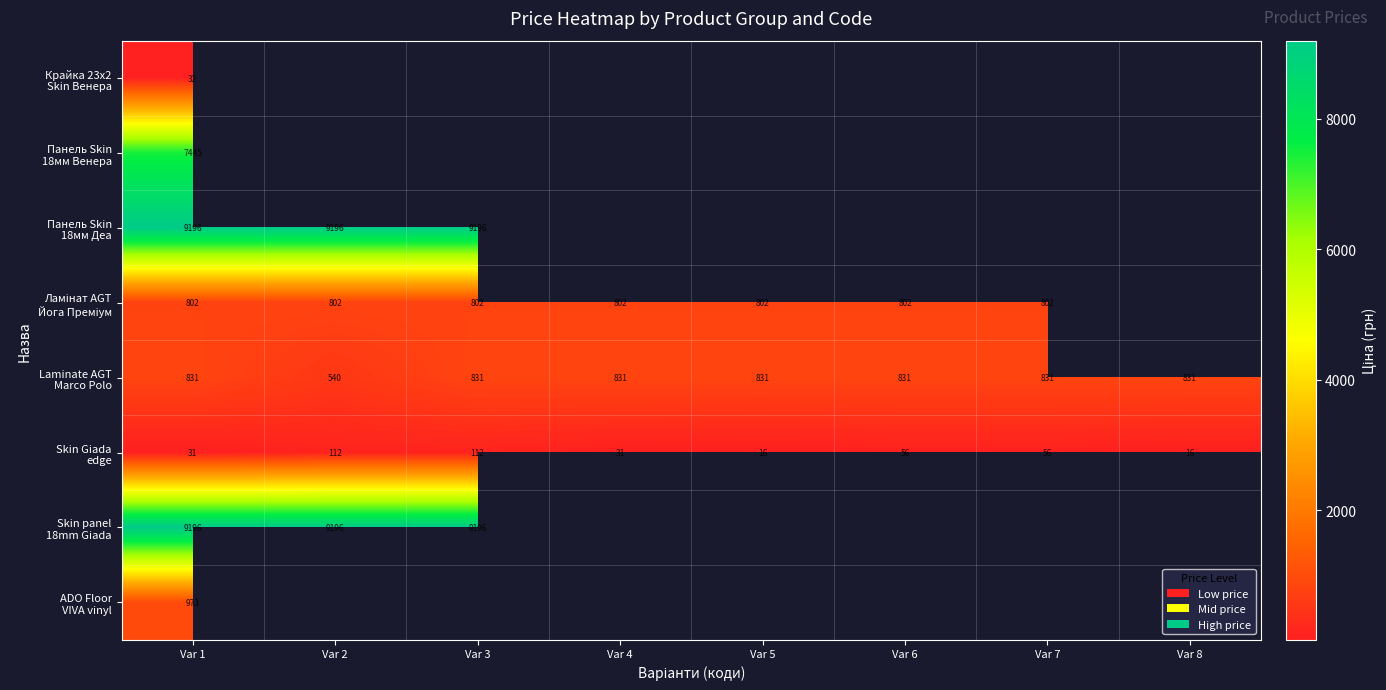

List the series in order of their peak value, highest first.

Панель Skin 18мм Деа, Skin panel 18mm Giada, Панель Skin 18мм Венера, ADO Floor VIVA vinyl, Laminate AGT Marco Polo, Ламінат AGT Йога Преміум, Skin Giada edge, Крайка 23x2 Skin Венера